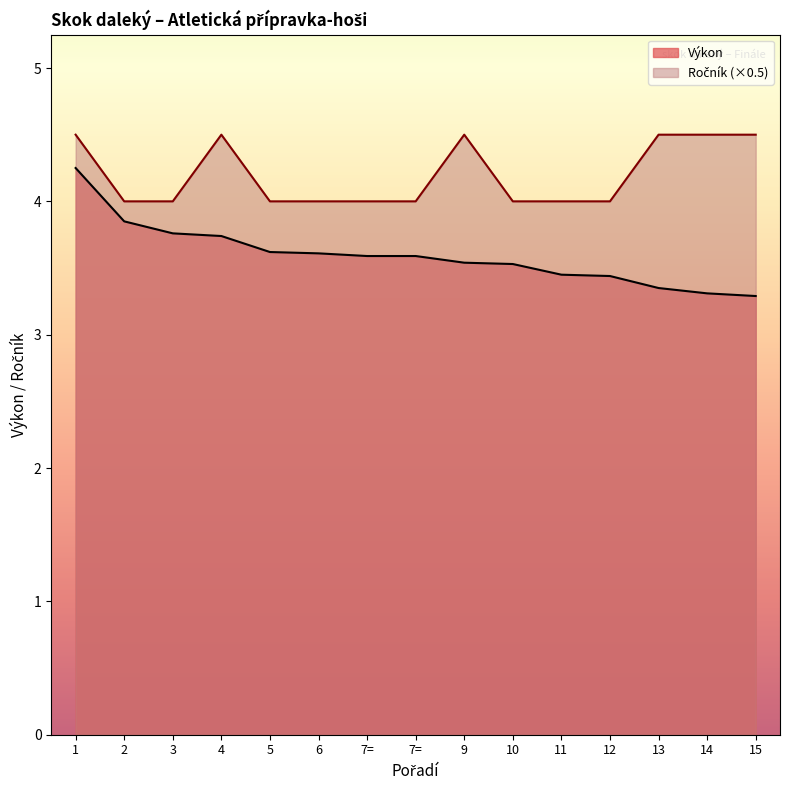

True or false: Výkon and Ročník intersect in this chart.

False